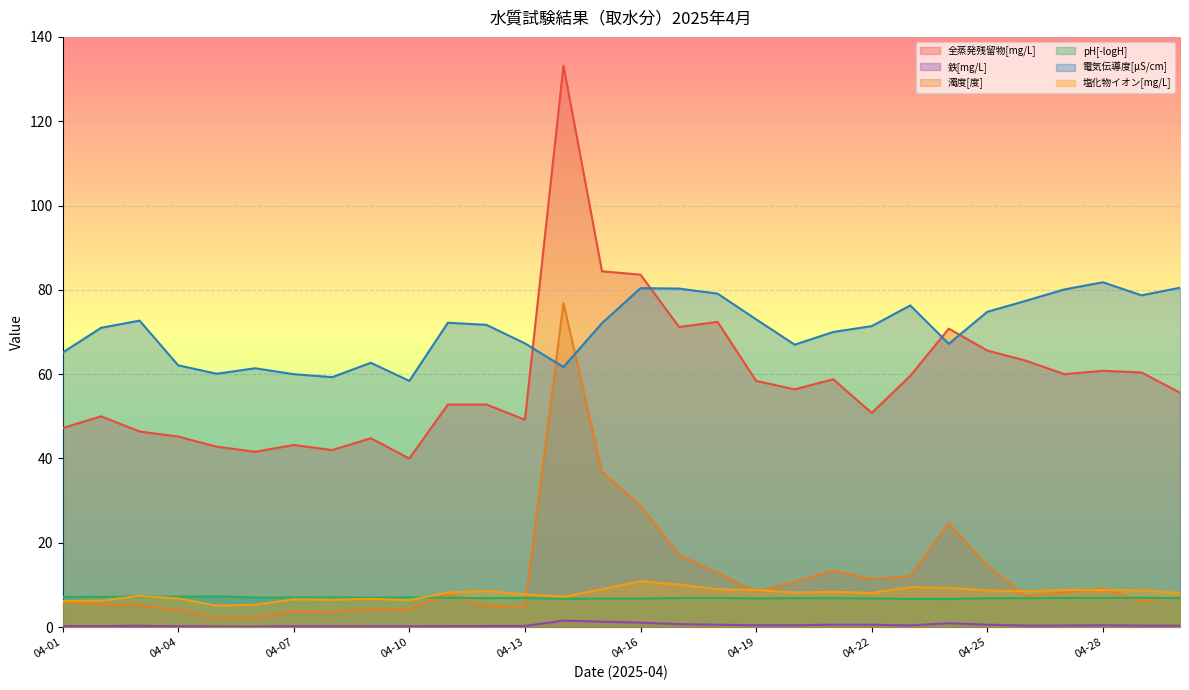

What is the value of the 塩化物イオン[mg/L] point at the 11th from the left?

8.2